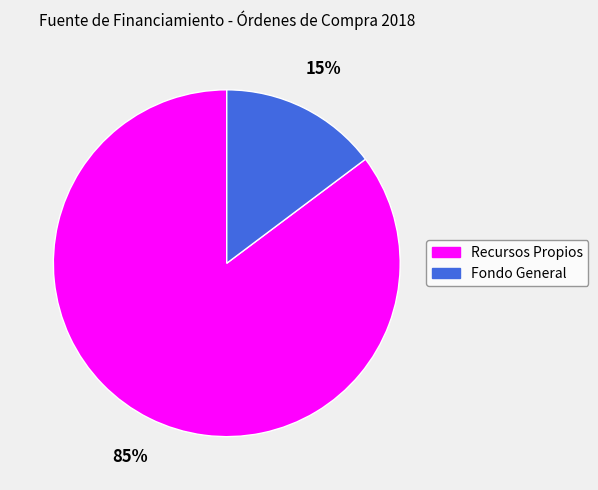

Rank the categories by value from highest to lowest.

Recursos Propios, Fondo General